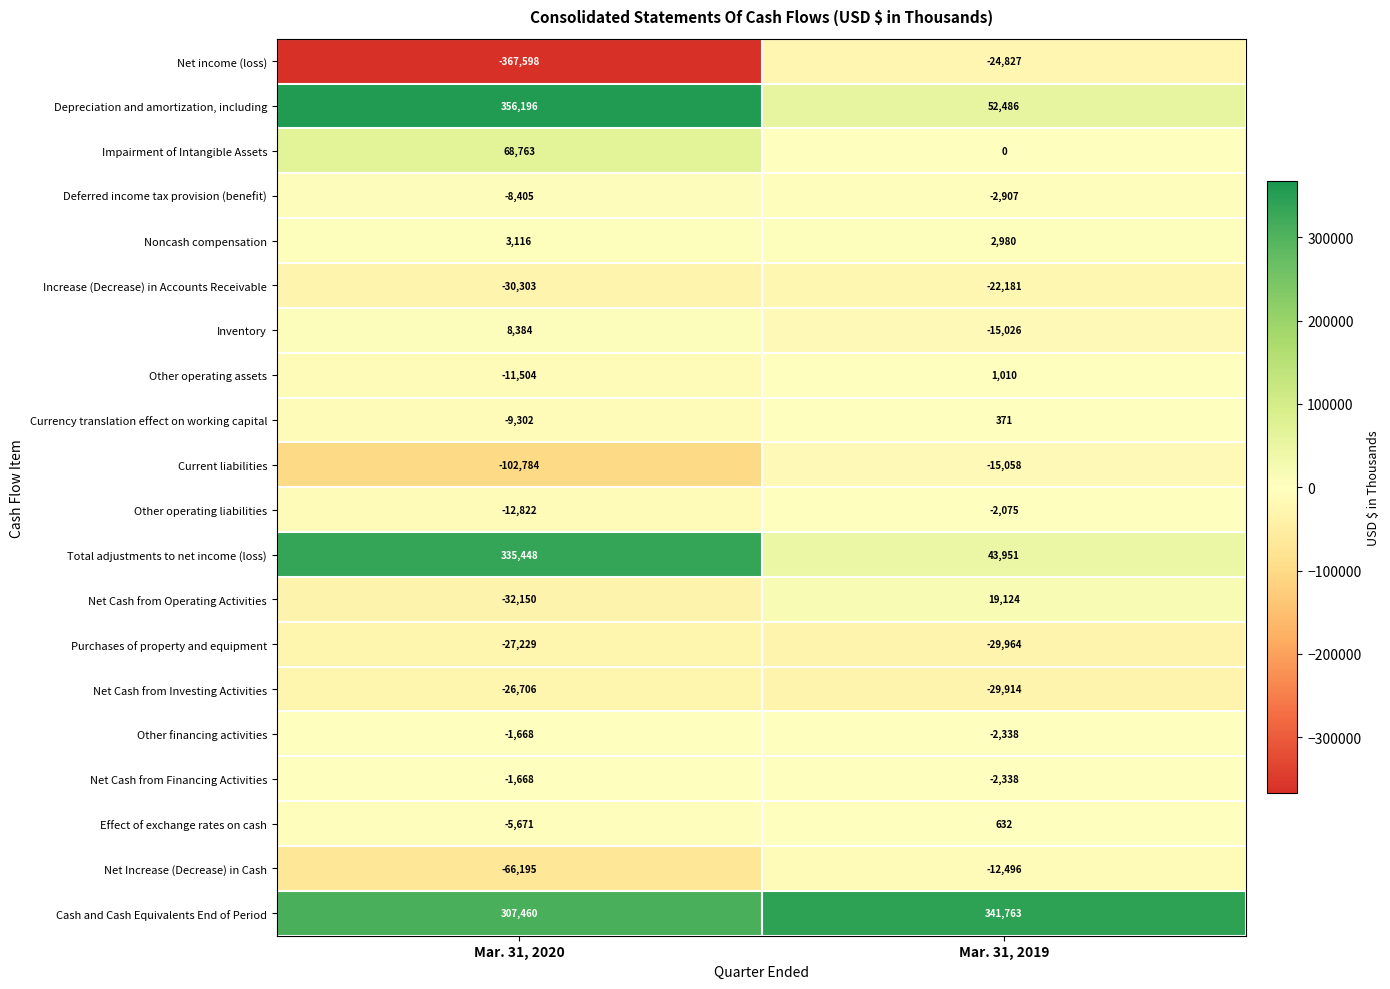

Between Mar. 31, 2020 and Mar. 31, 2019, which series saw the biggest shift?

Net income (loss)